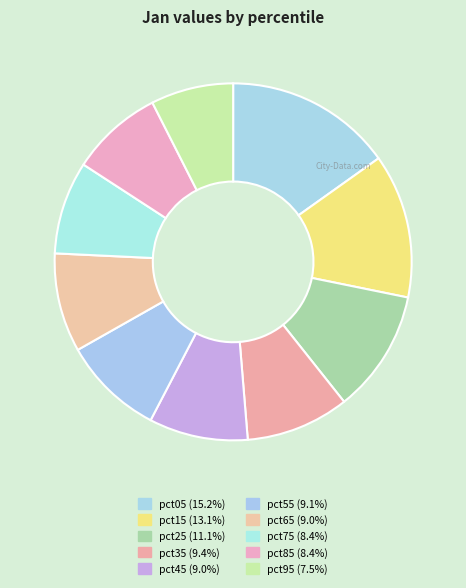

Rank the categories by value from highest to lowest.

pct05, pct15, pct25, pct35, pct55, pct65, pct45, pct75, pct85, pct95